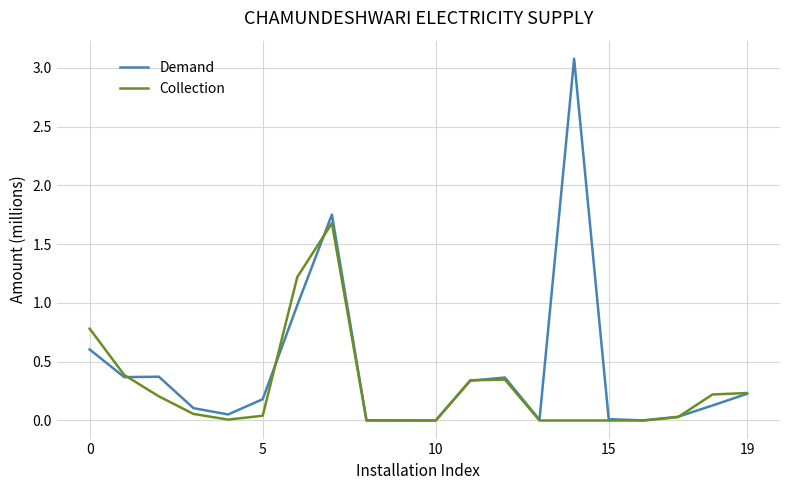

What is the highest value of the Collection series?

1.7